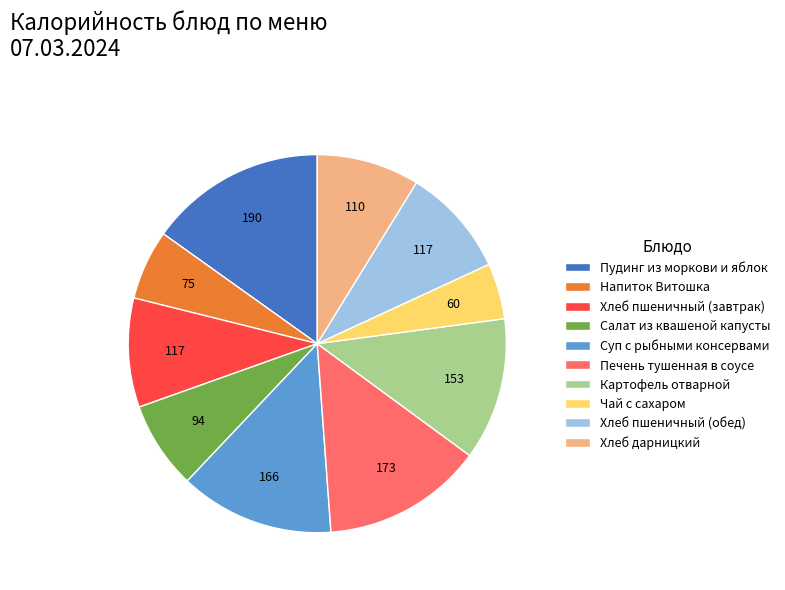

Is Печень тушенная в соусе the majority of the pie?

No